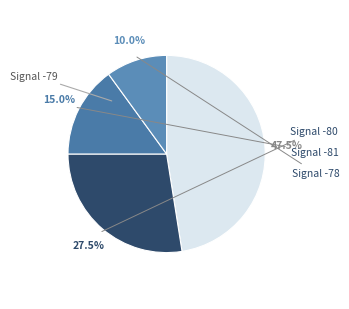

How many segments does this pie chart have?

4